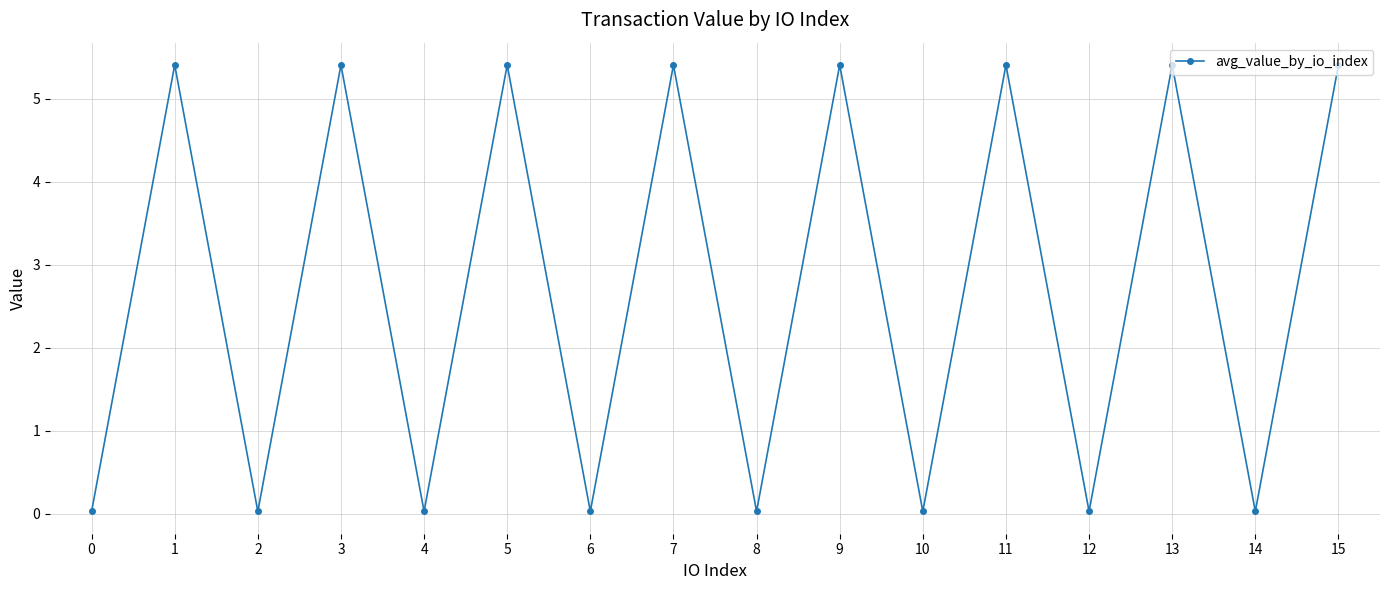

How many data points does each series have?

16